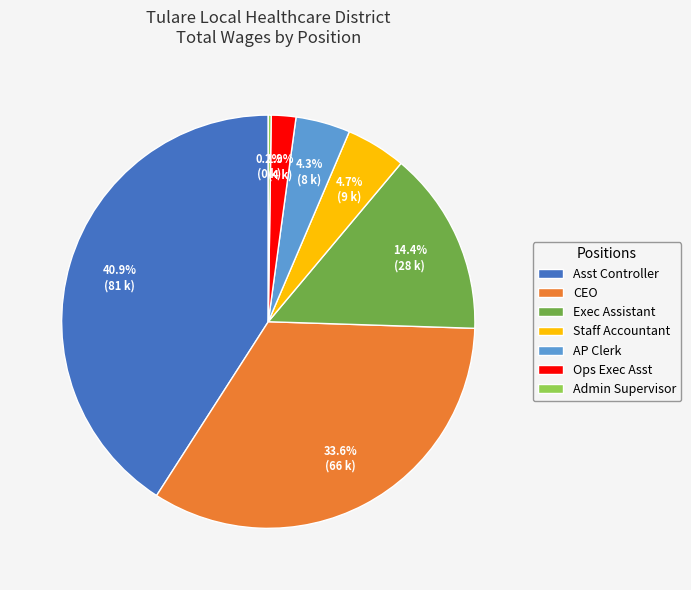

Is the sum of Exec Assistant and Asst Controller greater than half?

Yes